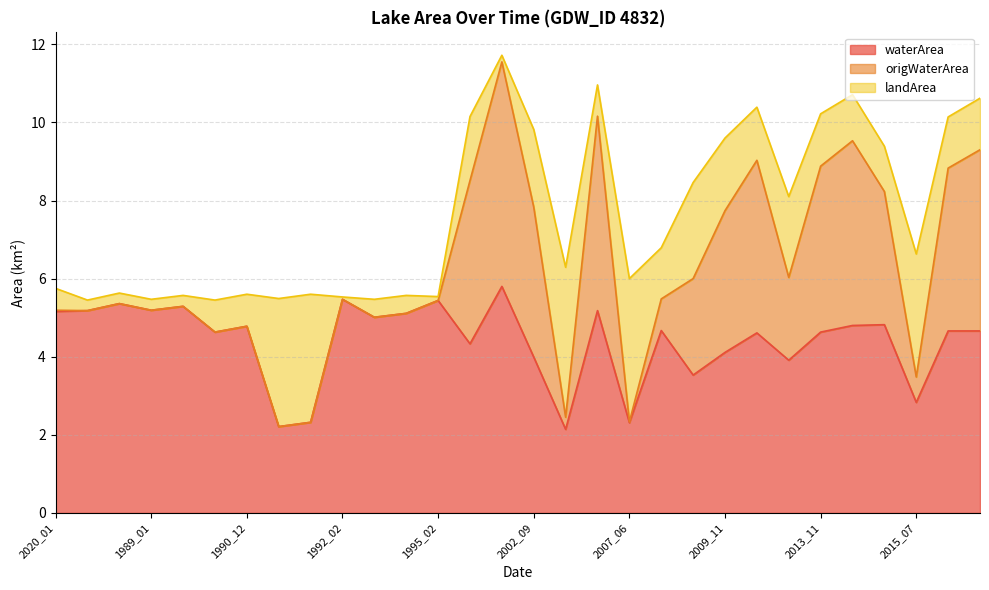

What is the highest value of the waterArea series?

5.8